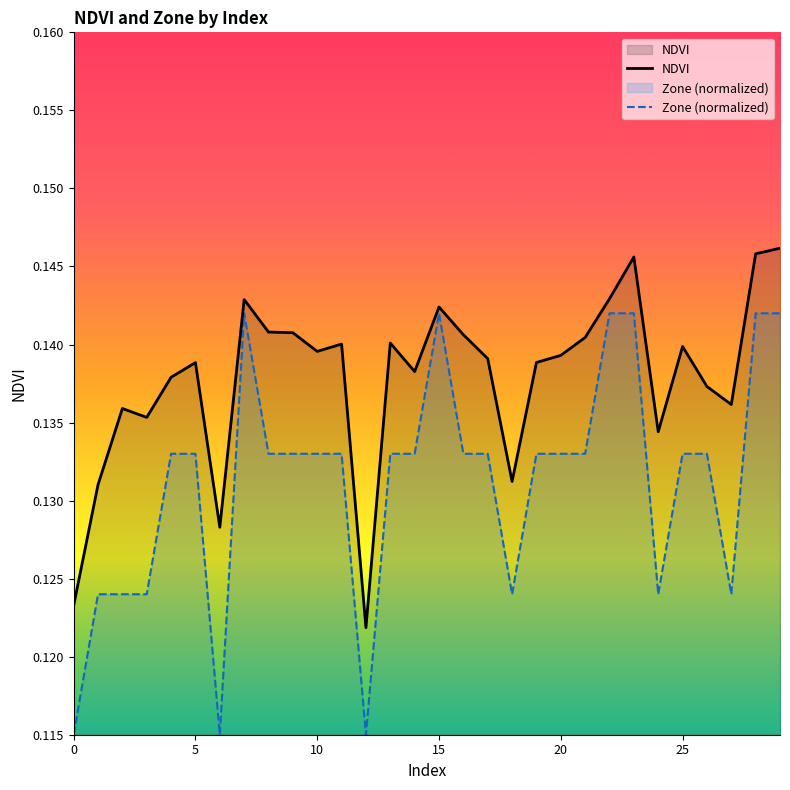

What is the smallest value displayed?

0.1